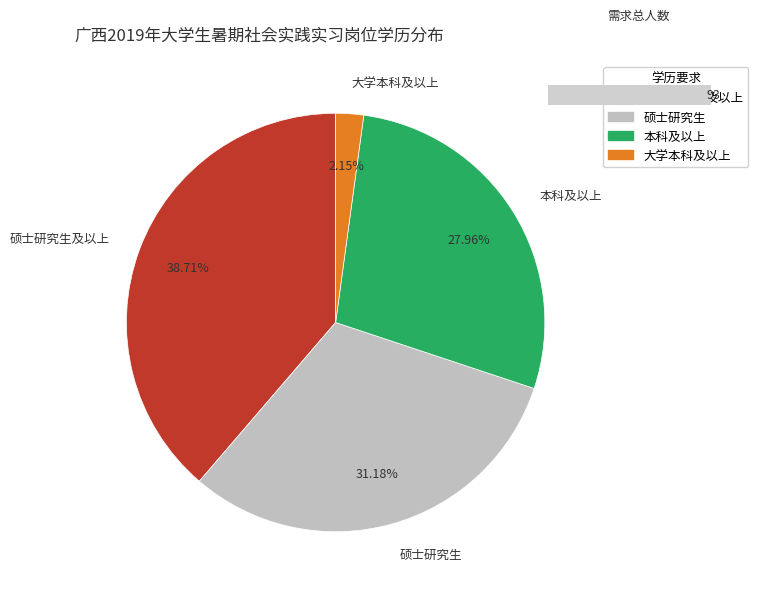

Which category has the smallest portion of the pie?

大学本科及以上